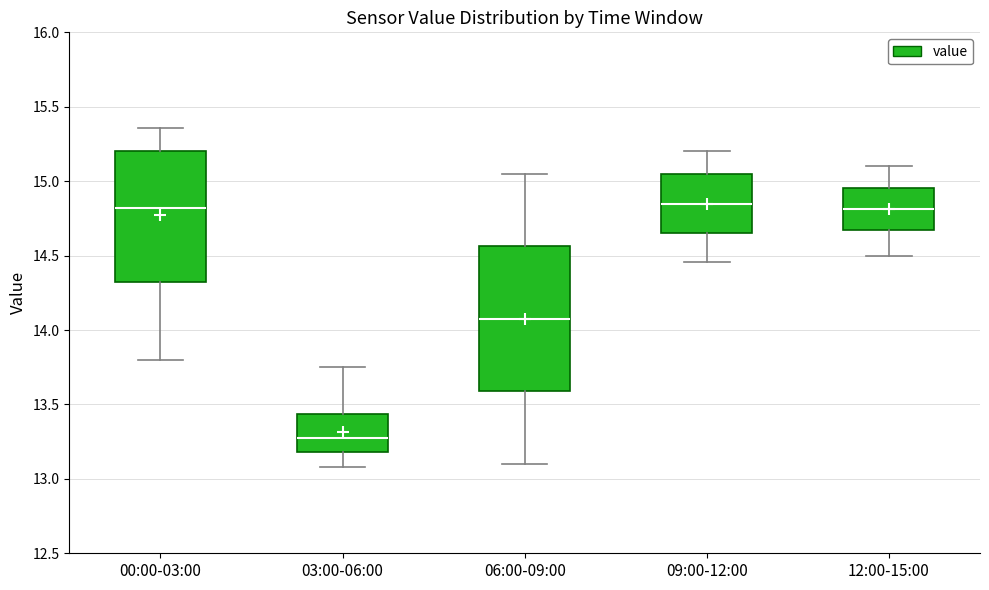

Which box is the tallest, from its lower edge to its upper edge?

06:00-09:00